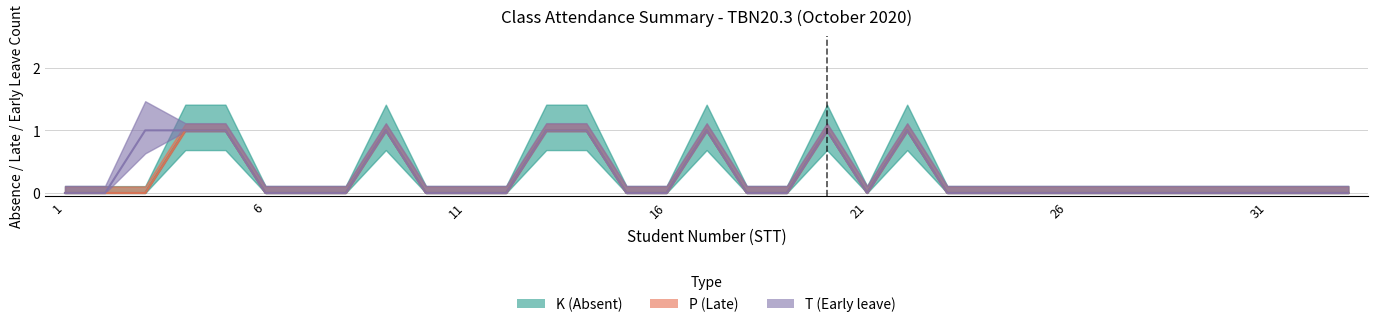

How many times do K (Absent) and T (Early leave) cross each other?

1